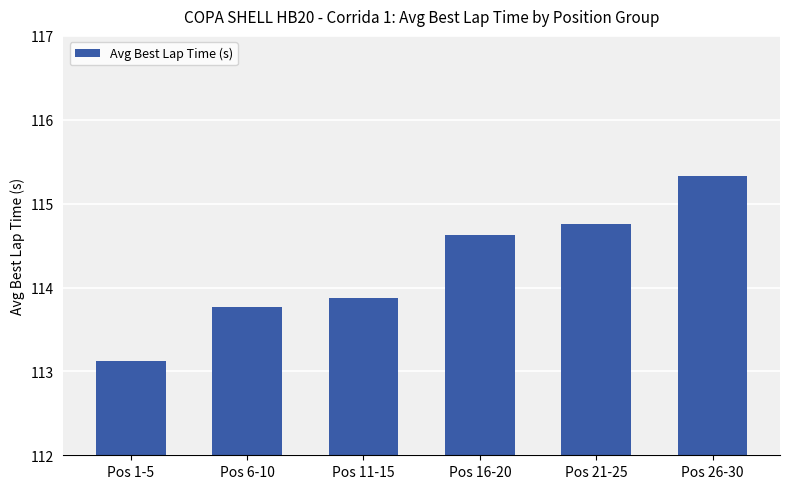

Between Pos 6-10 and Pos 11-15, which is larger?

Pos 11-15